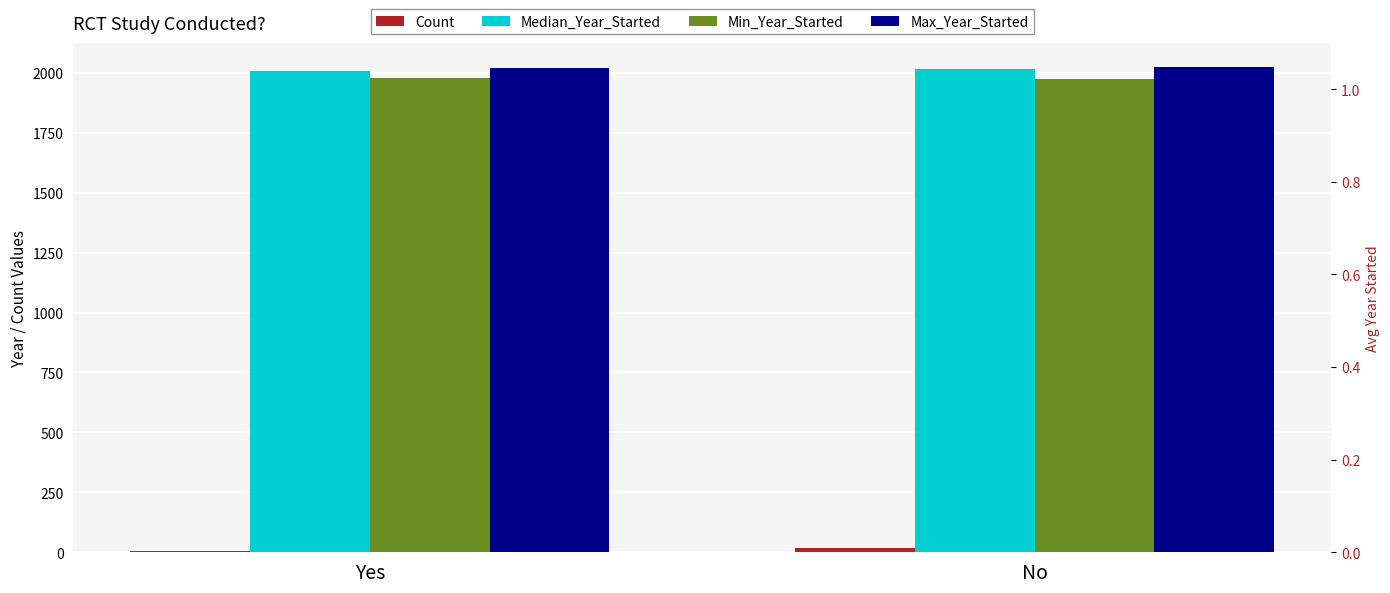

At which category does the chart reach its peak across all series?

No